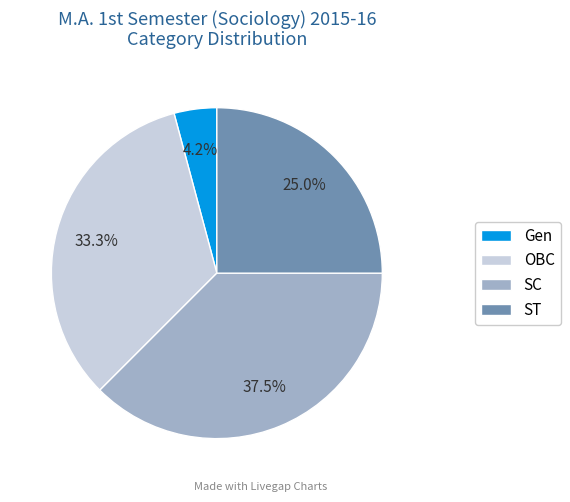

Between SC and Gen, which is larger?

SC